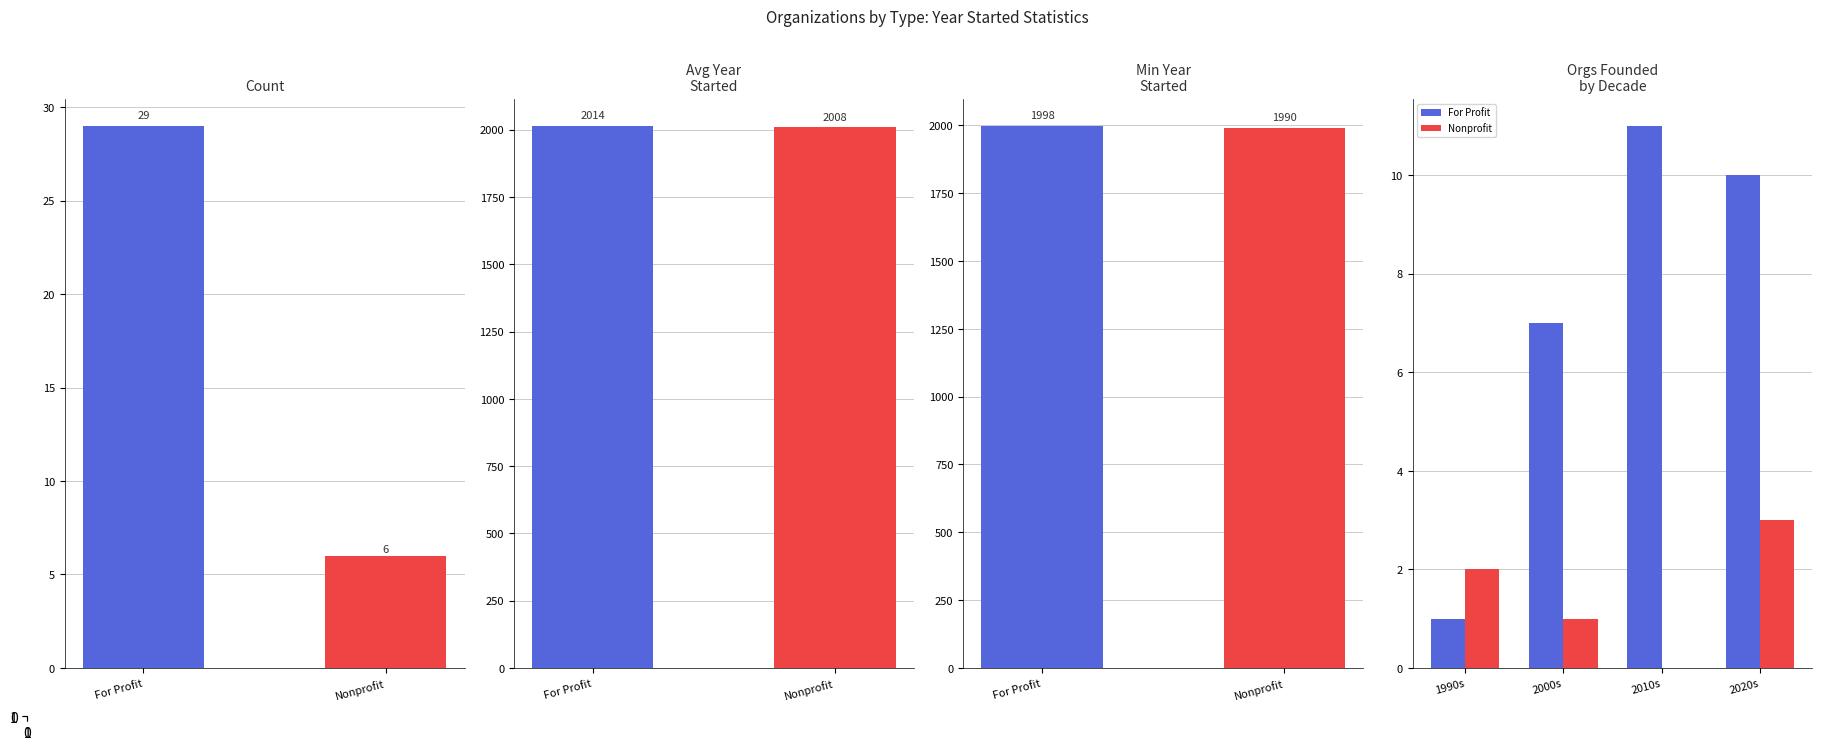

How many data points in For Profit are above 10?

1